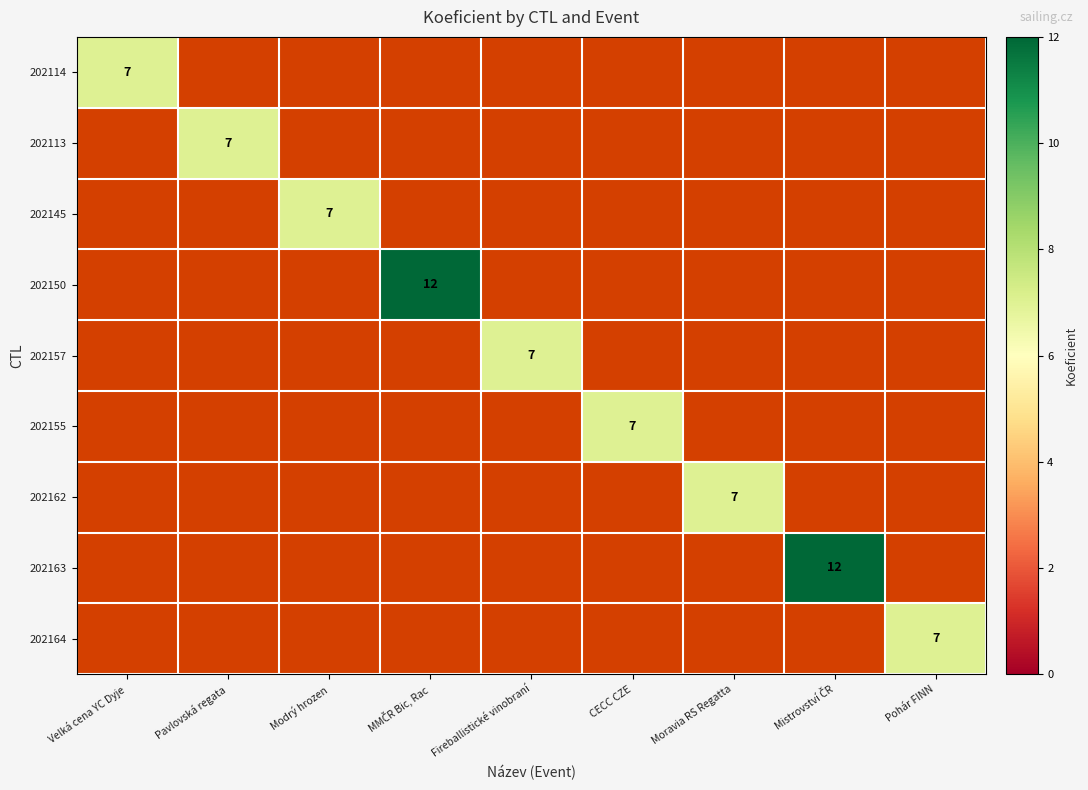

How many data points does each series have?

9